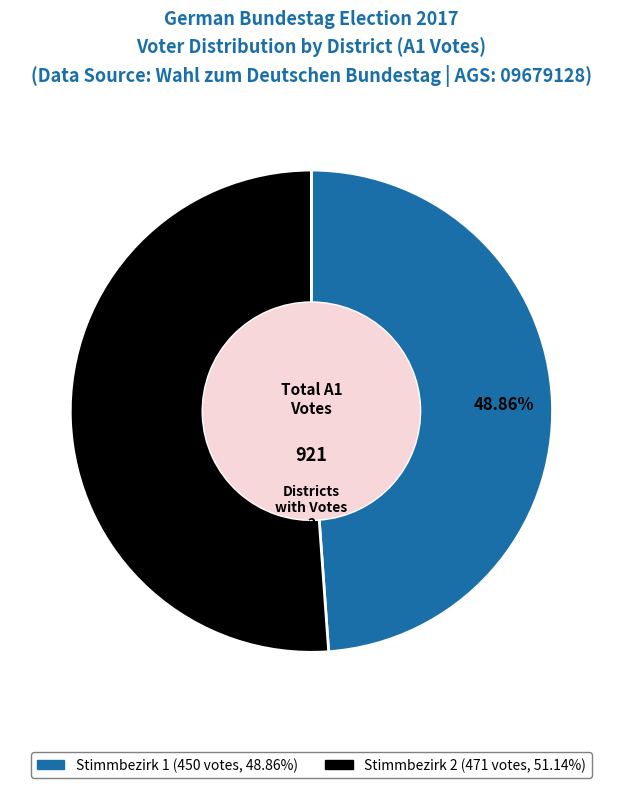

Is there any slice that represents more than half of the pie?

Yes